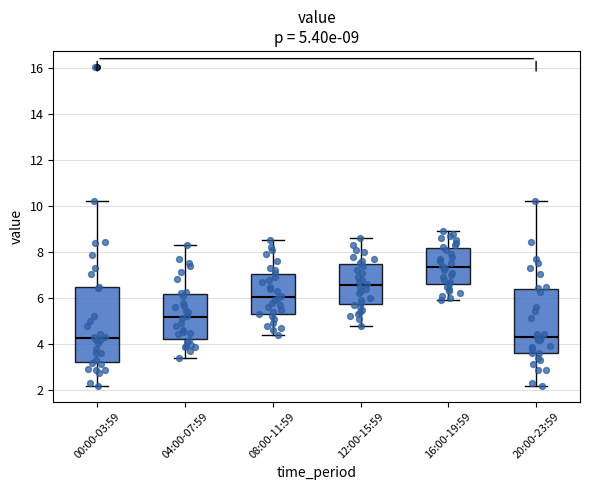

Comparing the boxes themselves (not the whiskers), which one is the tallest?

00:00-03:59